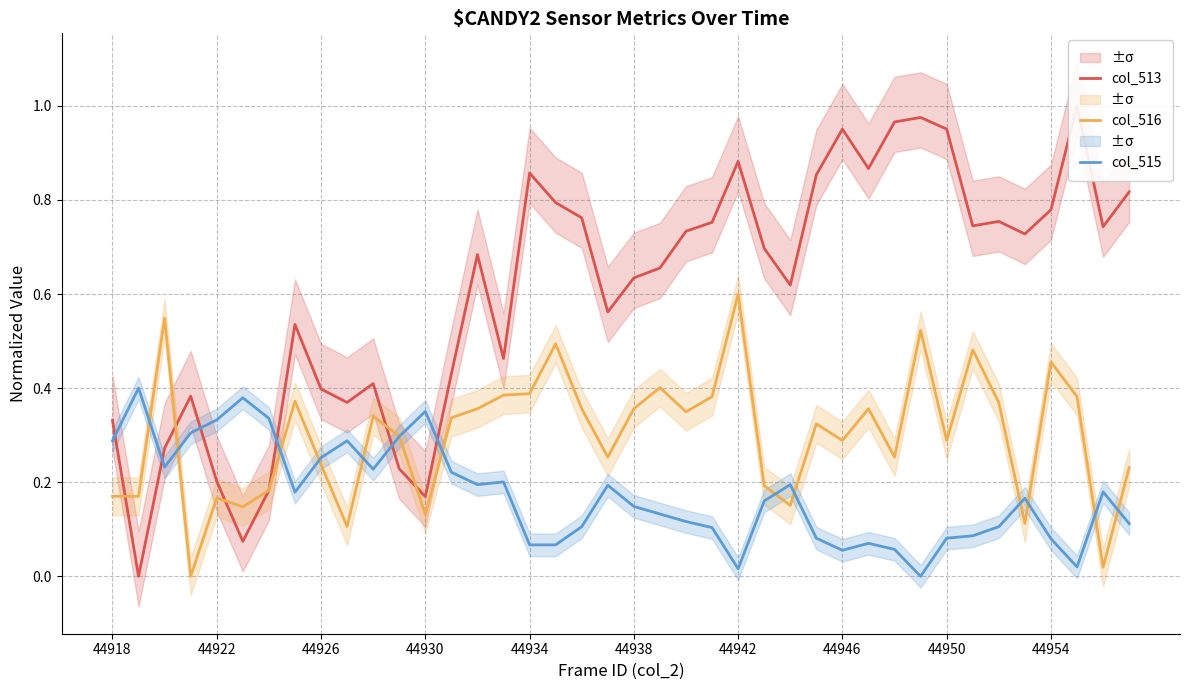

Is the value of col_515 at 22 greater than the value of col_513 at 27?

No